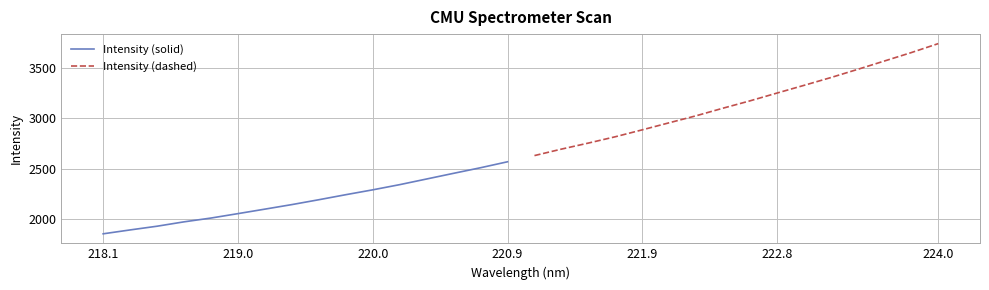

Which series has the largest range (max minus min)?

Intensity (dashed)